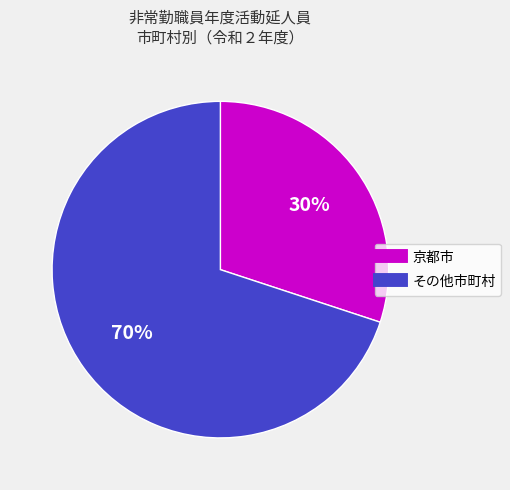

Is there a majority slice in this chart?

Yes